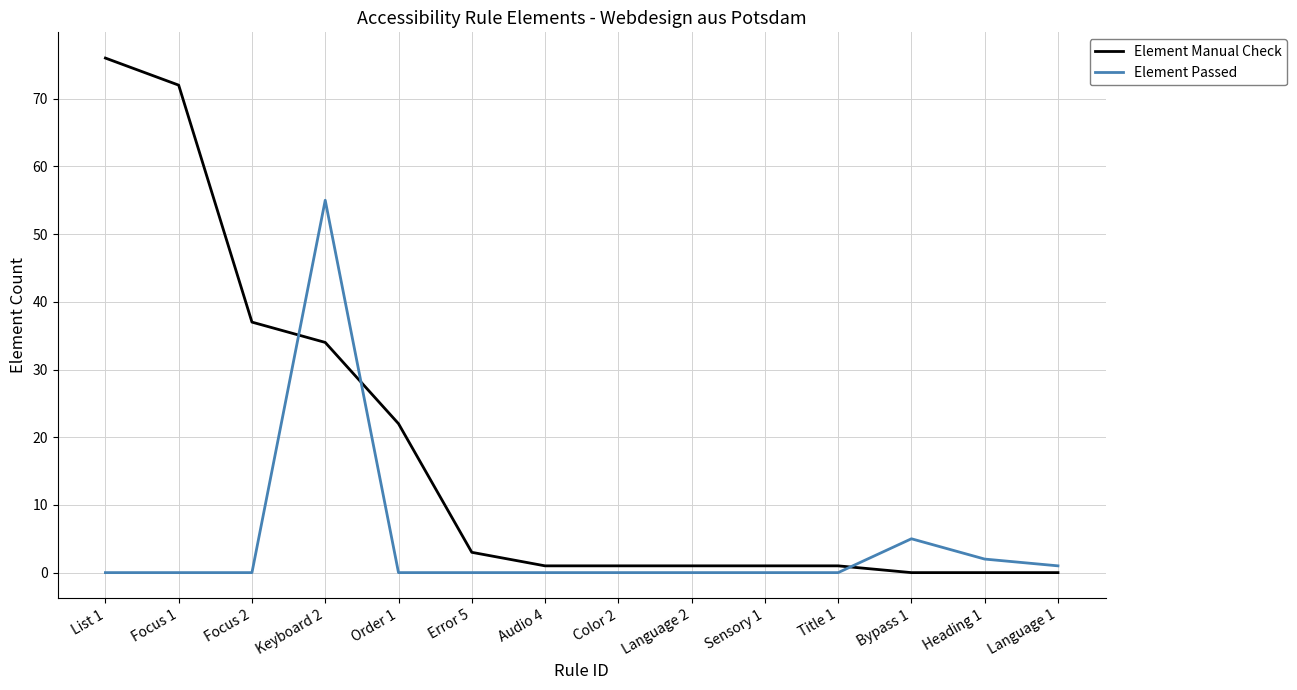

How many intersections are there between Element Manual Check and Element Passed?

3